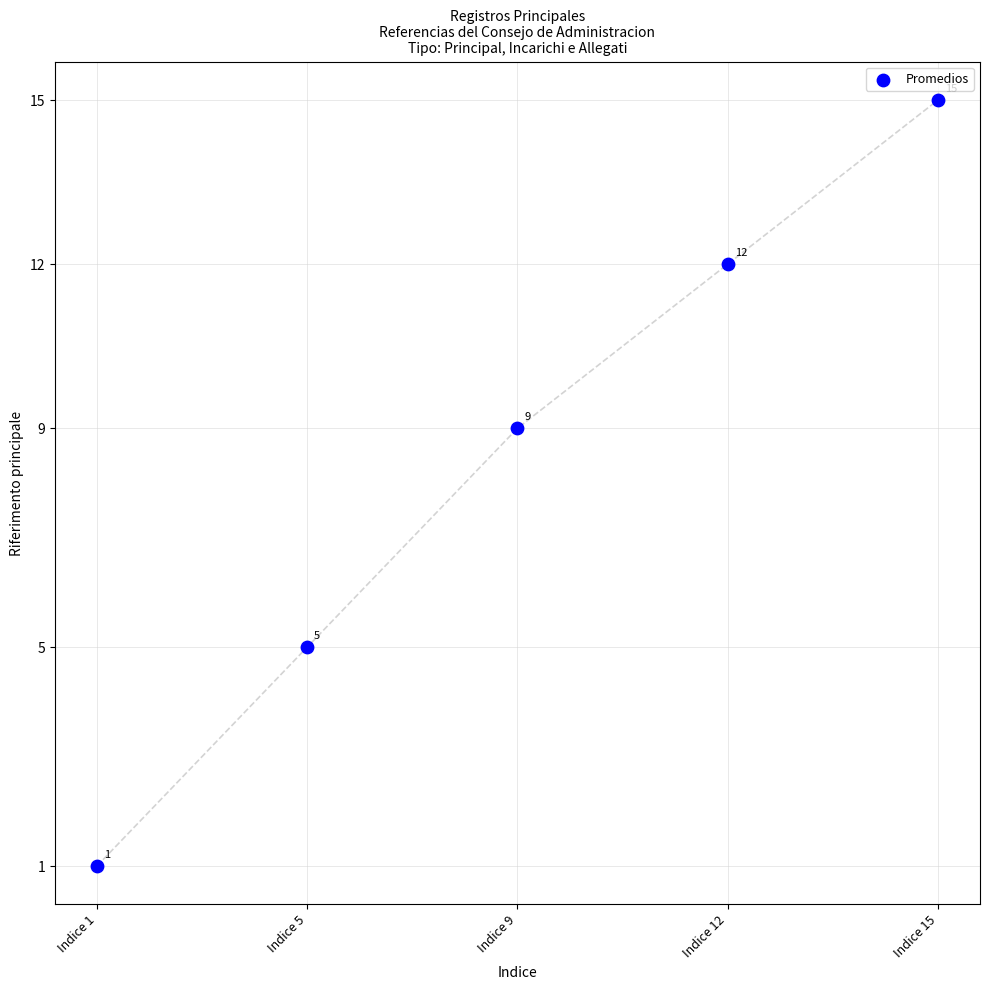

What is the range of Y values (max minus min)?

14